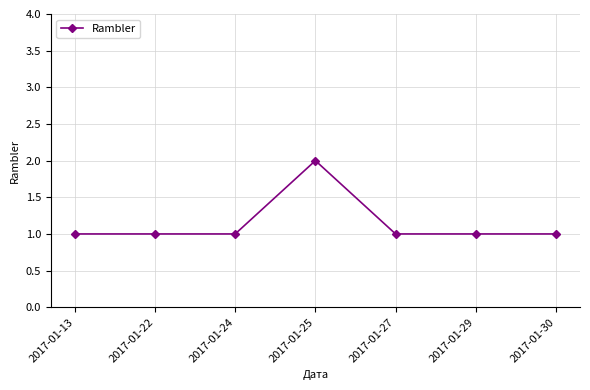

True or false: the data has more than 0 interior local peaks.

True